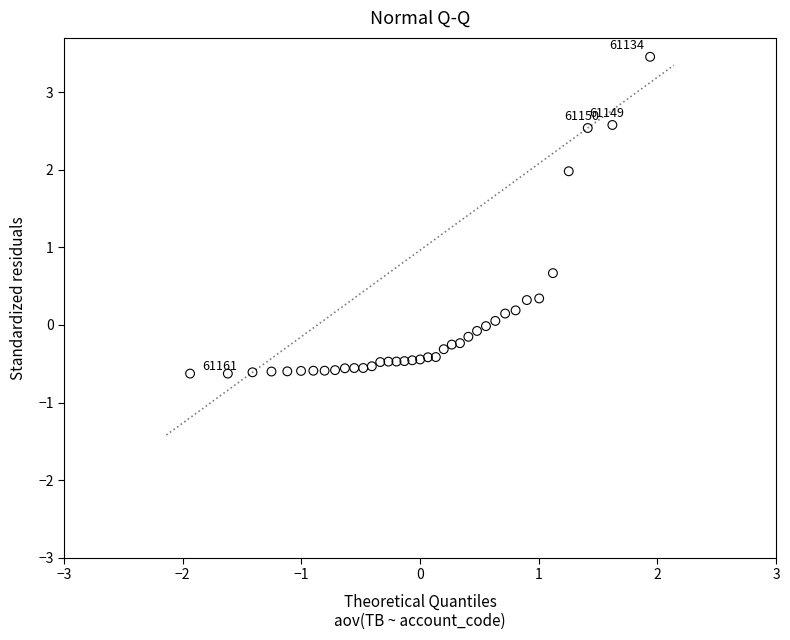

What Y value in the scatter plot is closest to 1?

0.7